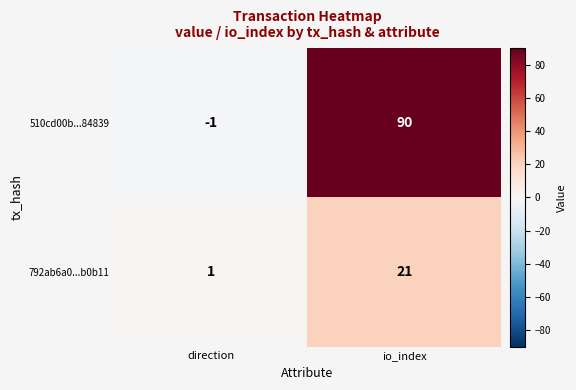

Which series changed the most between direction and io_index?

510cd00b...84839